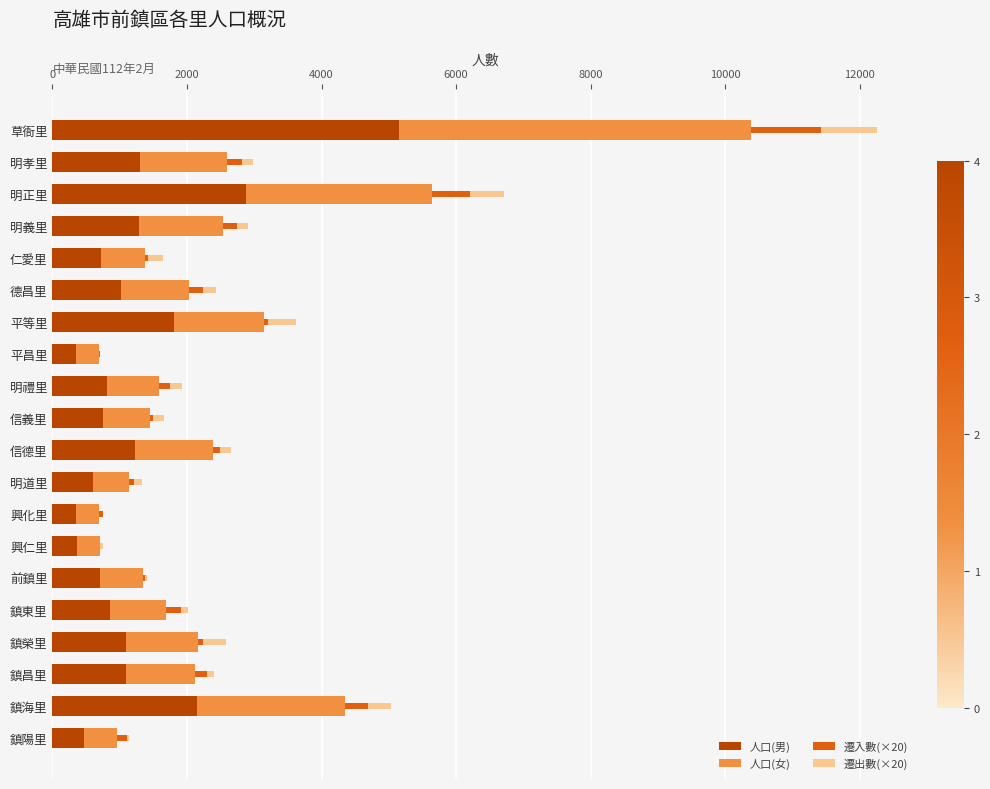

Is it true that 人口(男) equals 1087 at 鎮昌里?

True